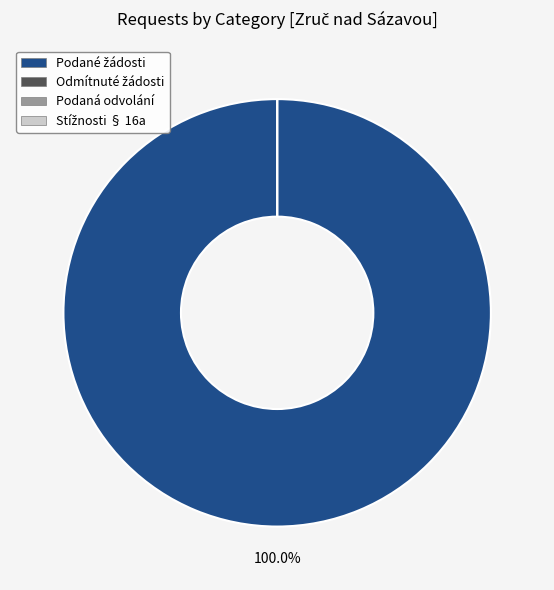

Combined, what portion of the pie is 2023 and 2024?

100.0%